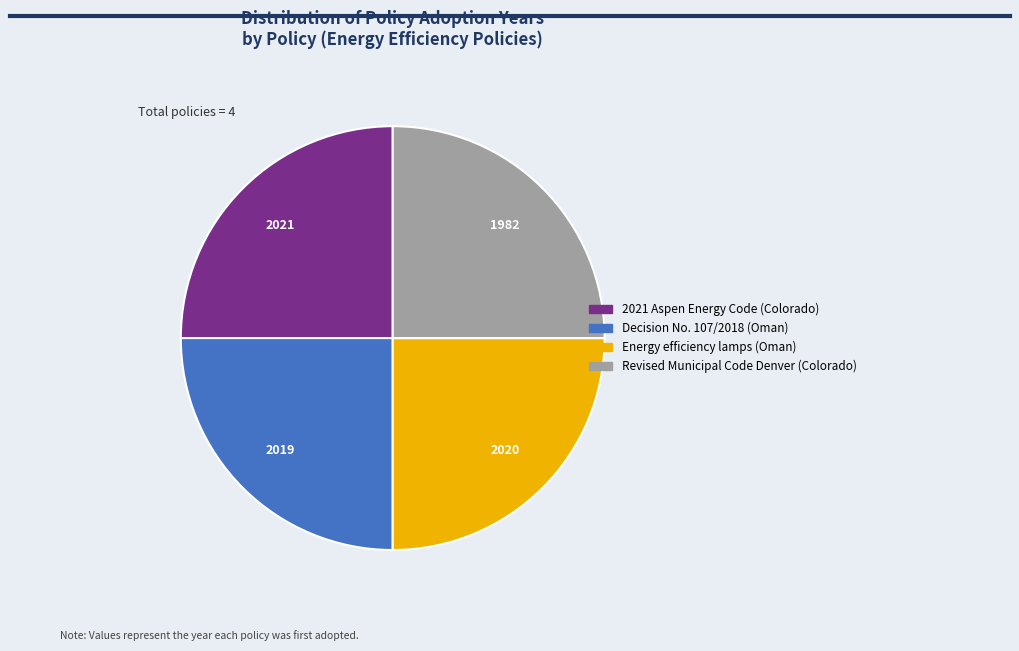

Approximately how many times larger is the value at Decision No. 107/2018 (Oman) compared to Energy efficiency lamps (Oman)?

1.0